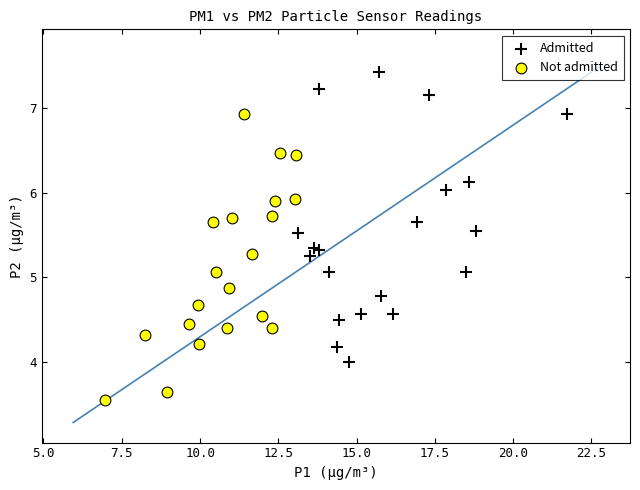

What are all the series names shown in the legend?

Admitted, Not admitted